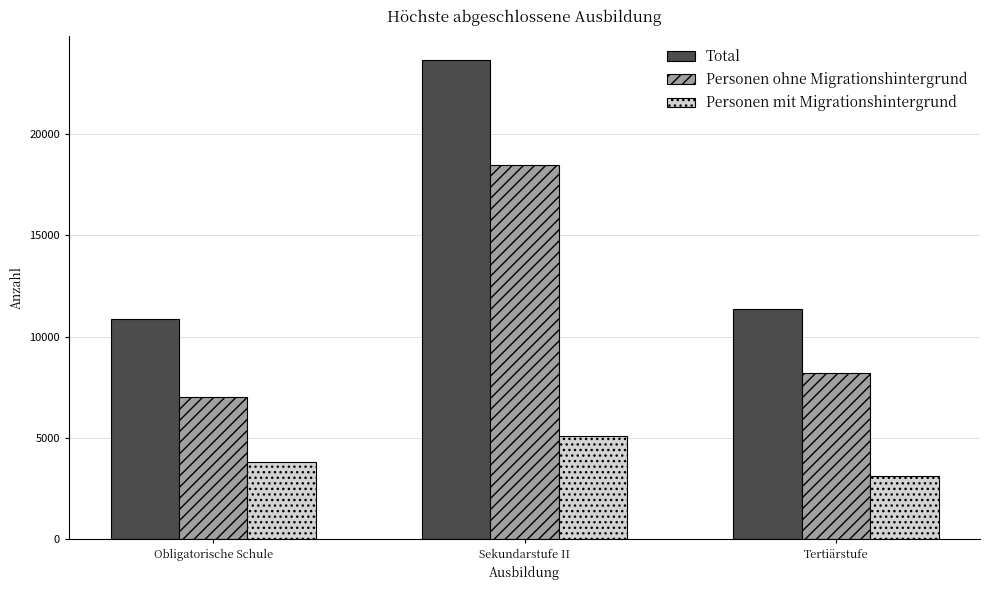

What is the difference between the maximum and minimum values in the Total series?

12749.4